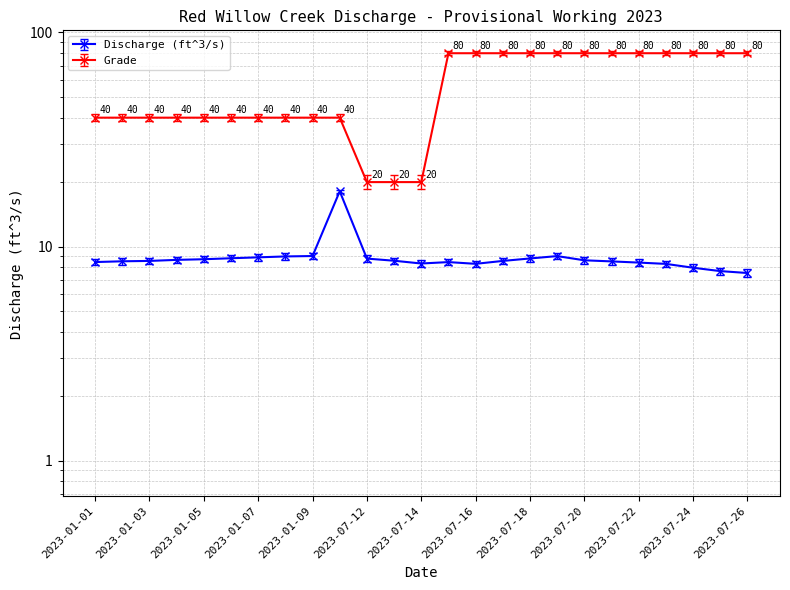

True or false: Grade has more than 1 points higher than both neighbors.

False